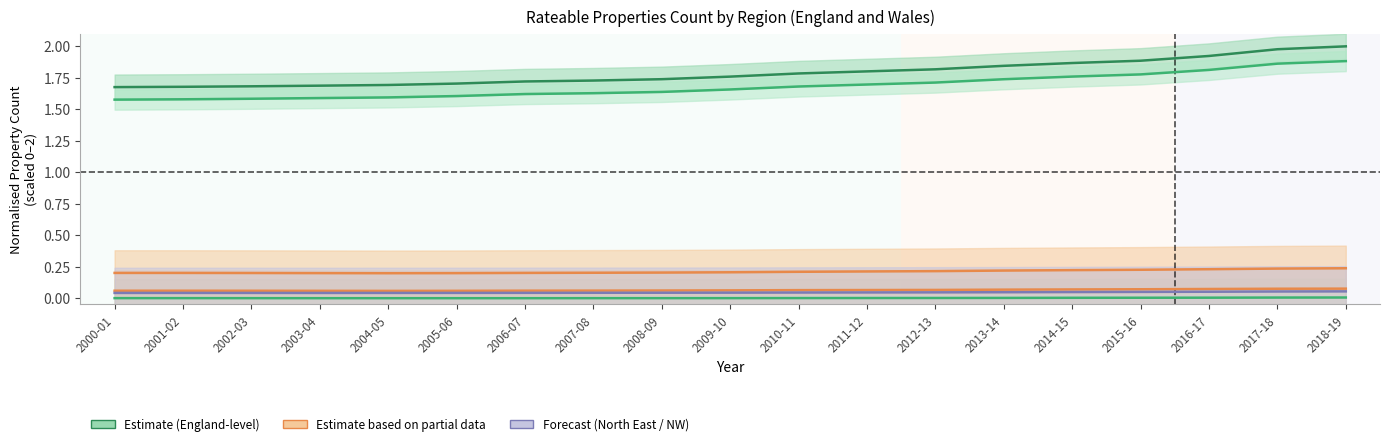

What is the label of the 3rd point from the left?

2002-03